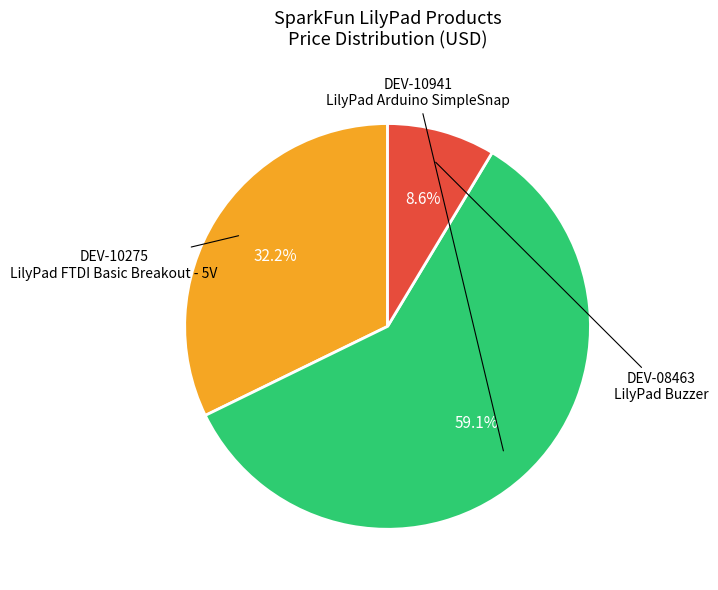

Is there any slice that represents more than half of the pie?

Yes